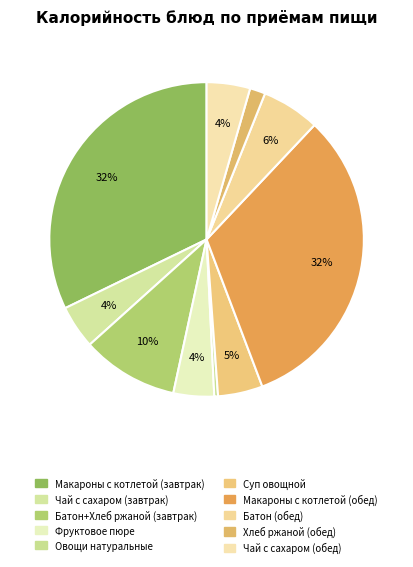

How many segments does this pie chart have?

10